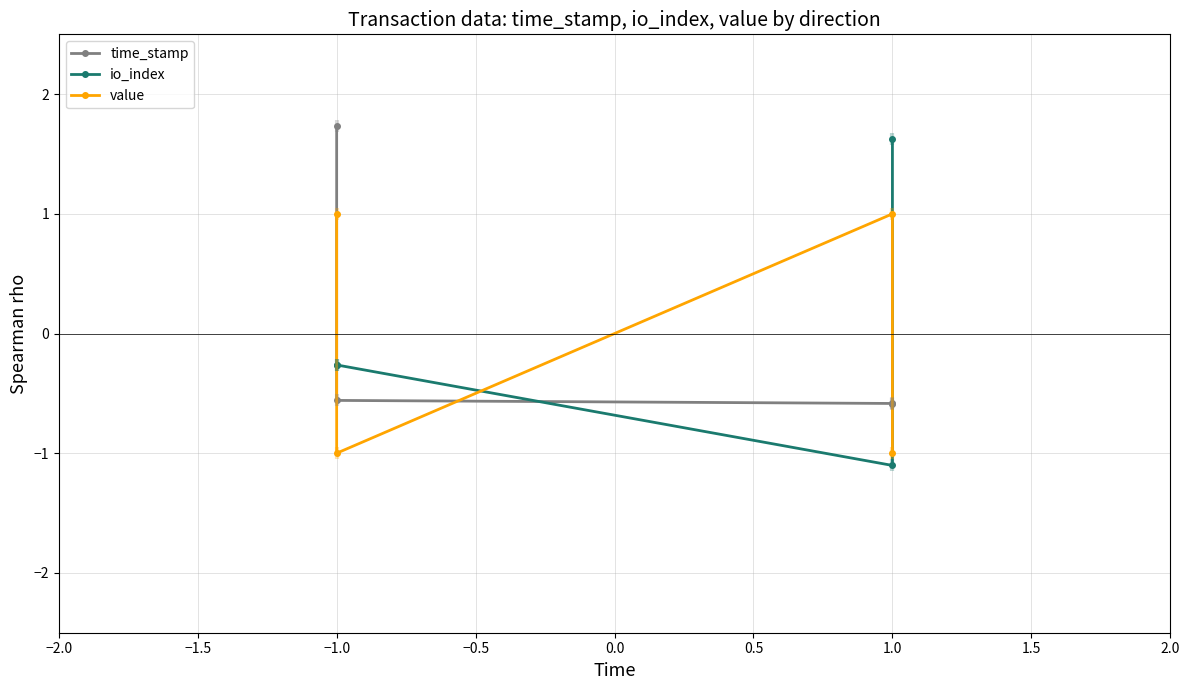

True or false: time_stamp and value intersect in this chart.

True